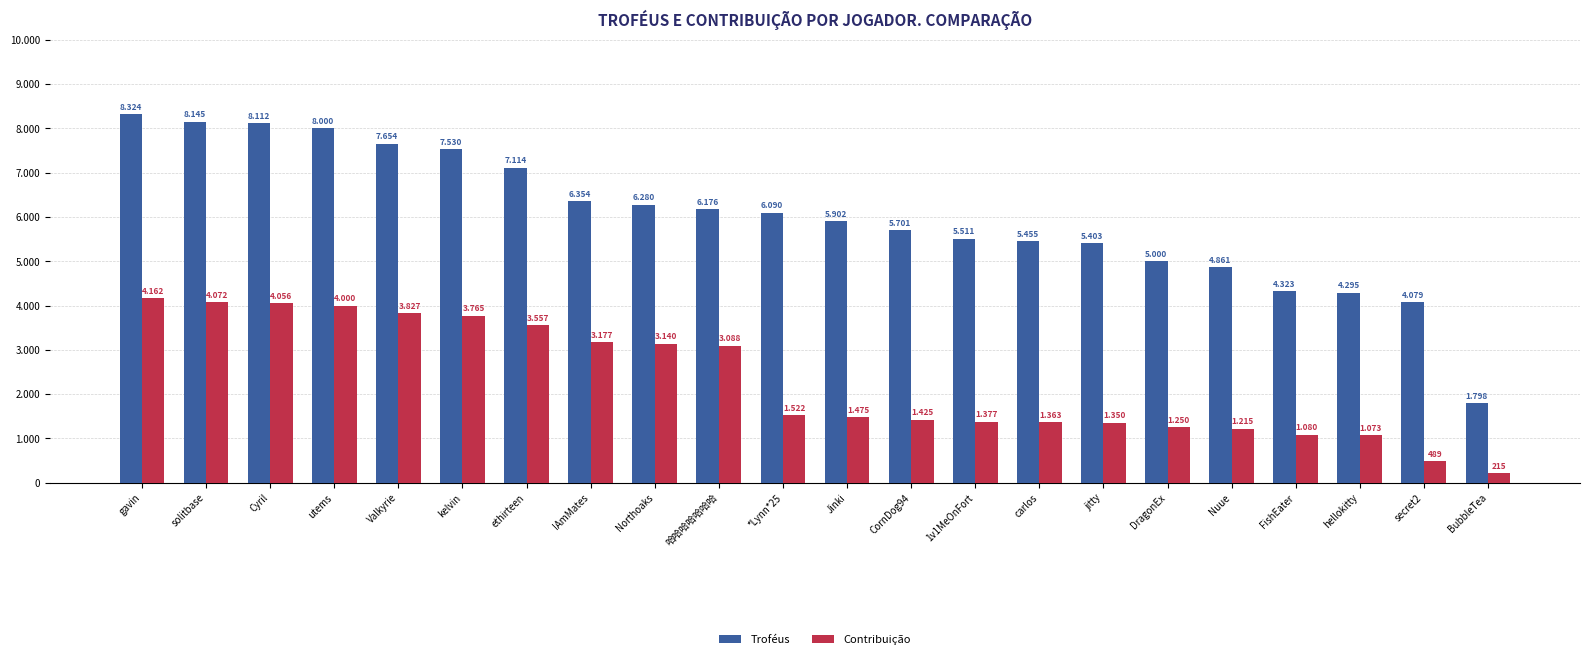

What are all the series names shown in the legend?

Troféus, Contribuição